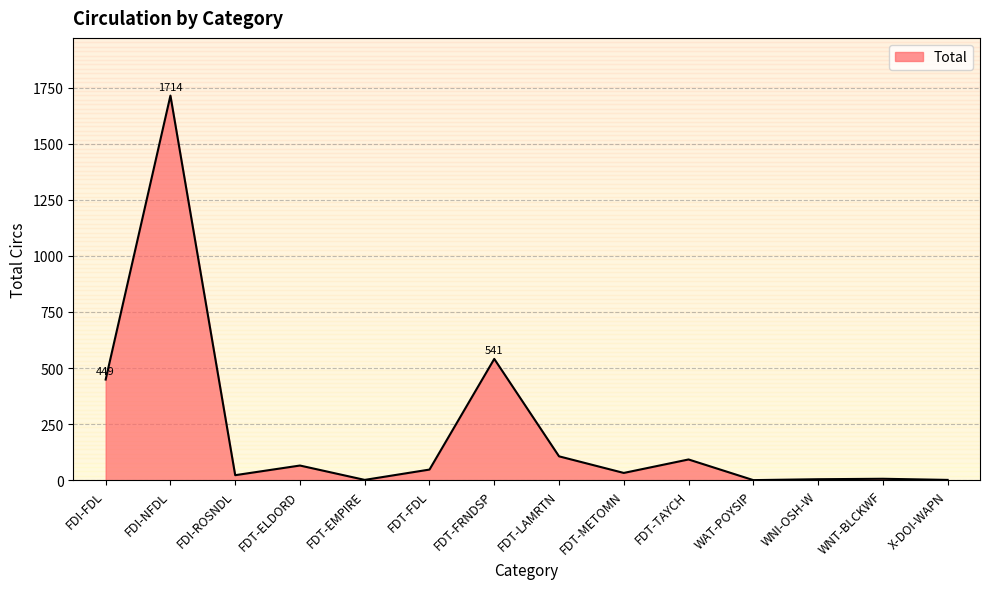

How many distinct data groups are displayed?

1